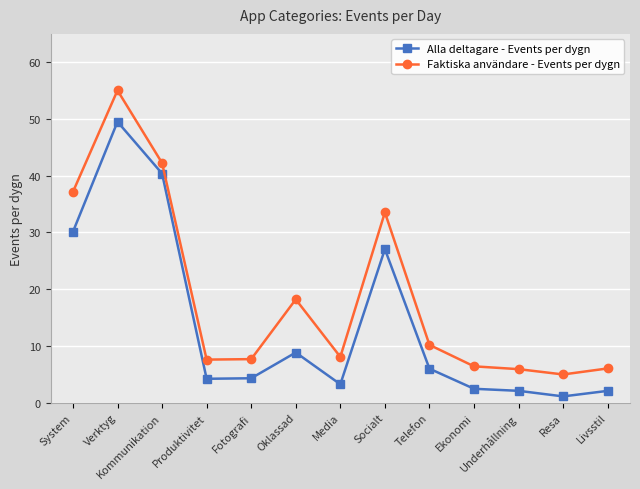

Which category has the lowest value across all series?

Resa